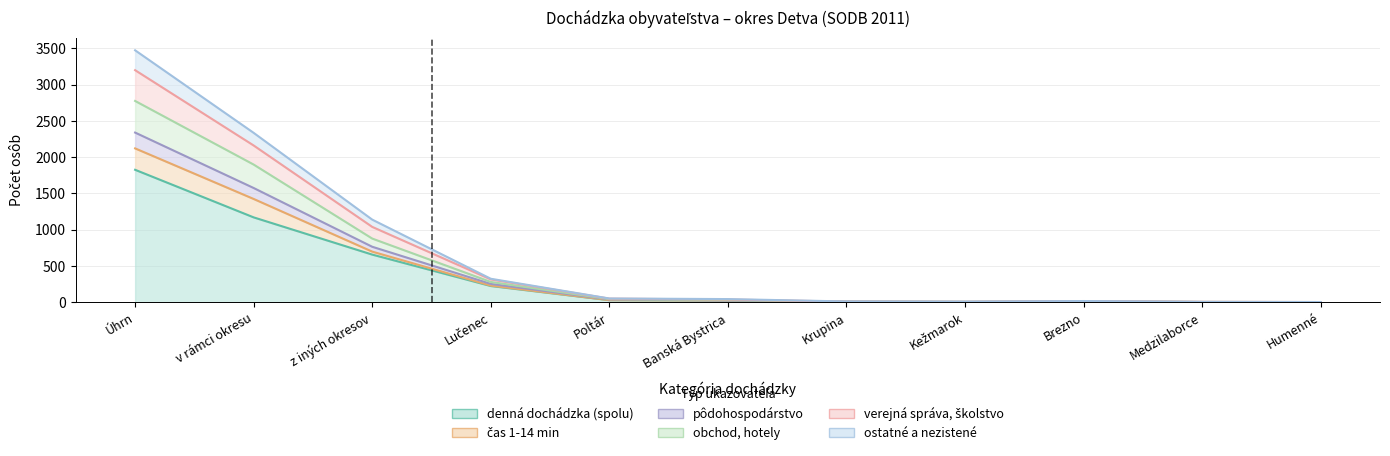

In ostatné a nezistené, how many points are higher than both neighbors (excluding endpoints)?

1